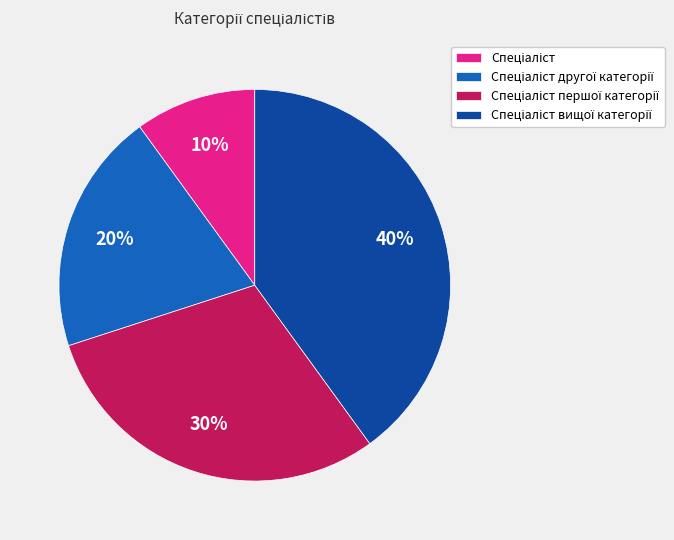

Count the number of slices in the pie.

4